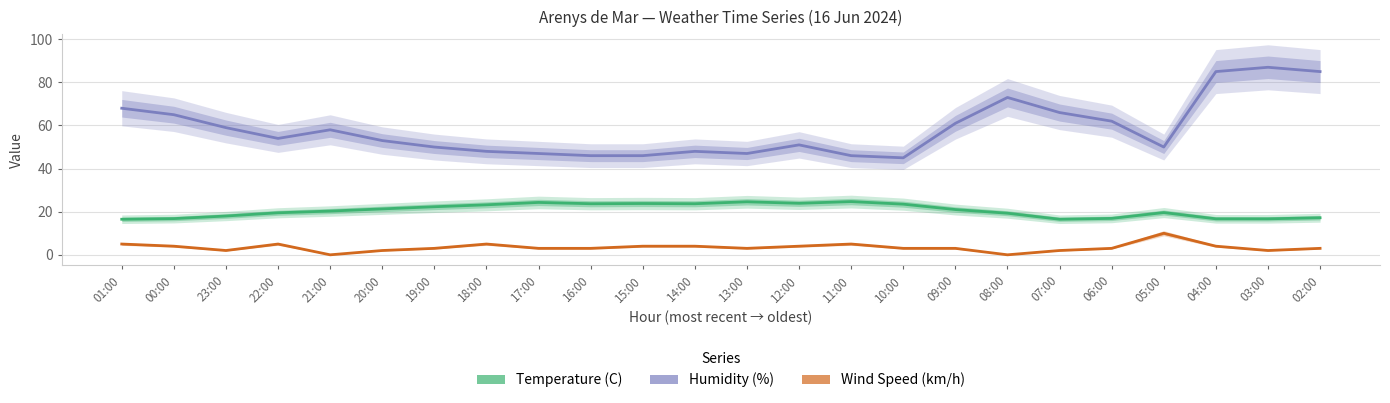

At 18:00, list the series in order from smallest to largest.

Wind Speed (km/h), Temperature (C), Humidity (%)